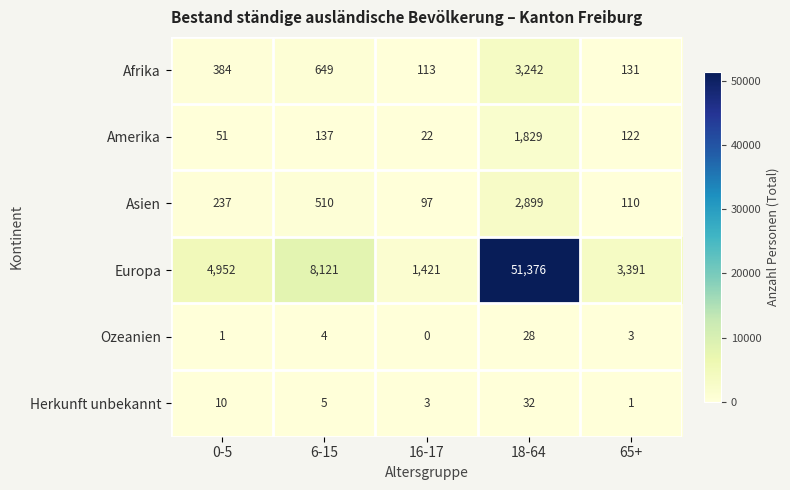

True or false: Asien has a value of 36 at 65+.

False